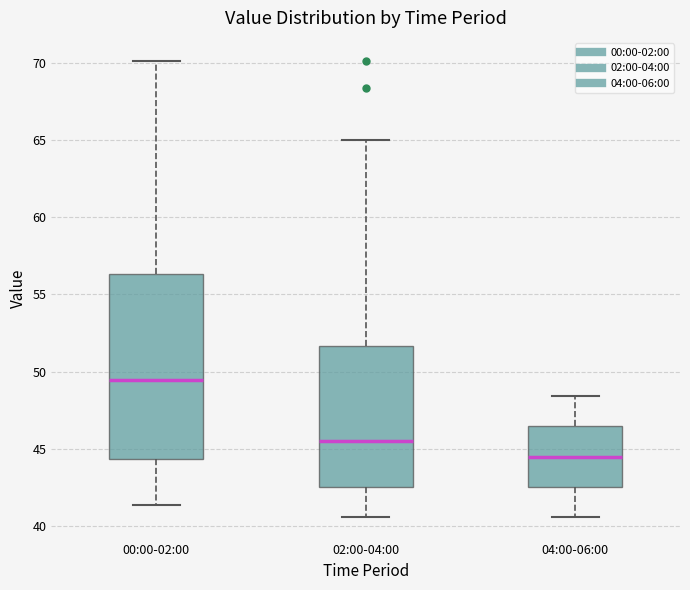

Reading left to right, read every box against the y-axis: the position of its median line, the range the box covers, and the ends of its whiskers. The values are not printed on the chart, so give them approximately, as read against the axis.

00:00-02:00: median 49.5, box 44.5 to 56.5, whiskers 41.5 to 70.0
02:00-04:00: median 45.5, box 42.5 to 51.5, whiskers 40.5 to 65.0
04:00-06:00: median 44.5, box 42.5 to 46.5, whiskers 40.5 to 48.5